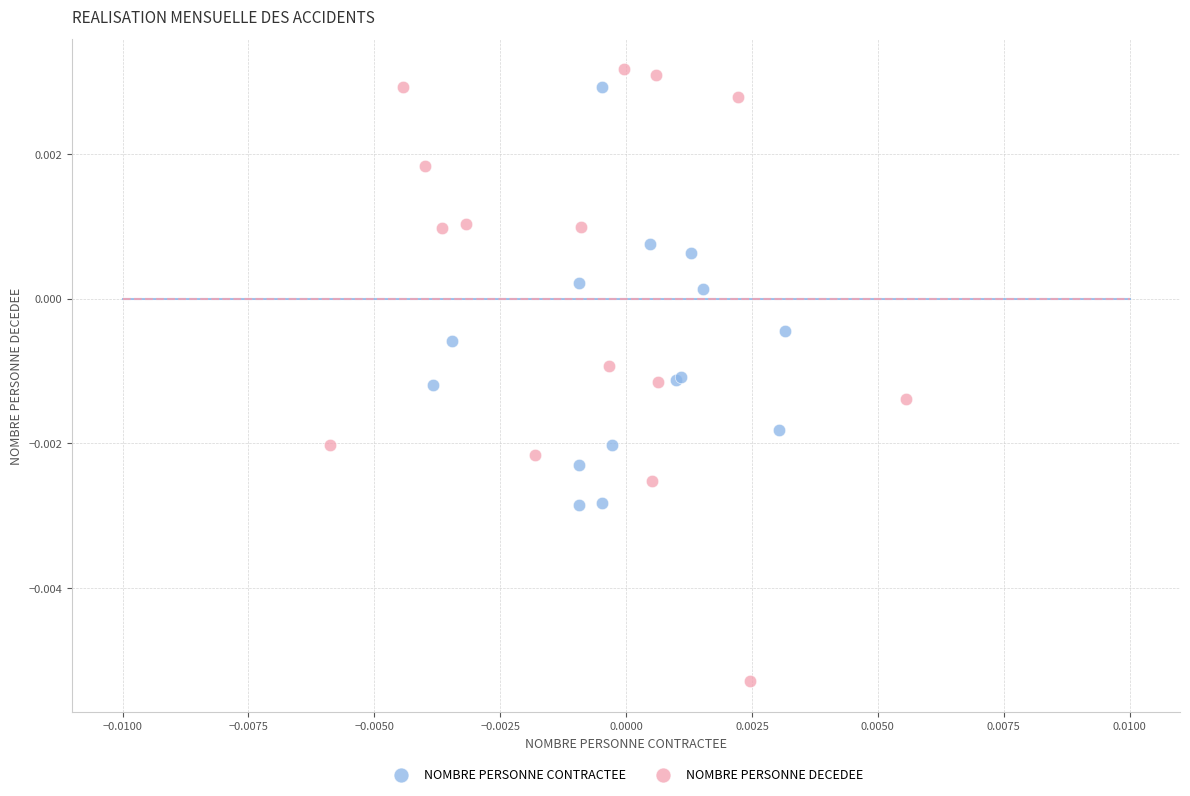

What are all the series names shown in the legend?

NOMBRE PERSONNE CONTRACTEE, NOMBRE PERSONNE DECEDEE